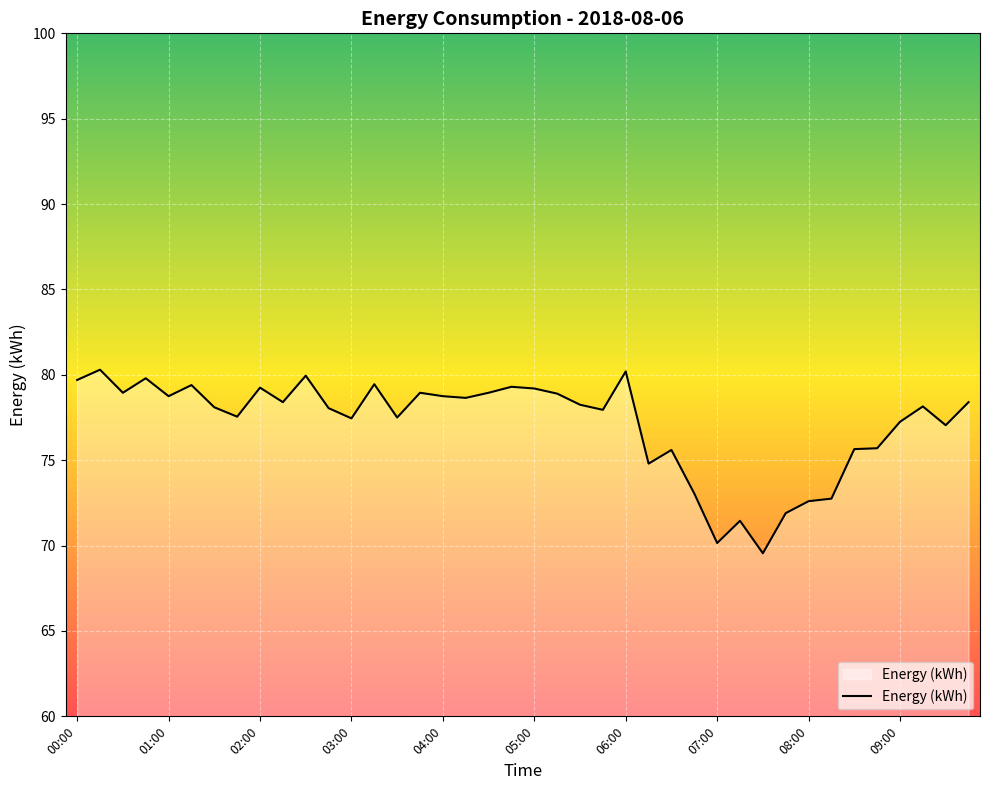

What is the sum of all values?

3085.8